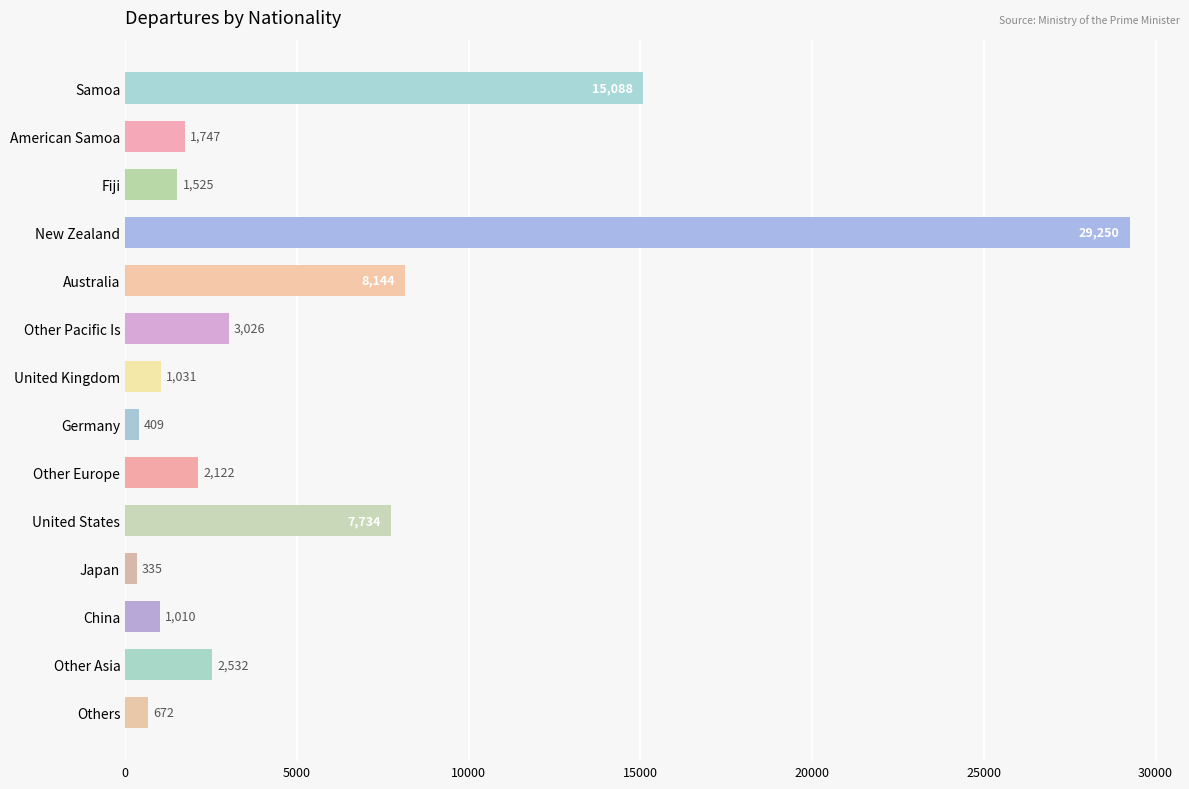

True or false: the data shows 4361 at Other Asia.

False